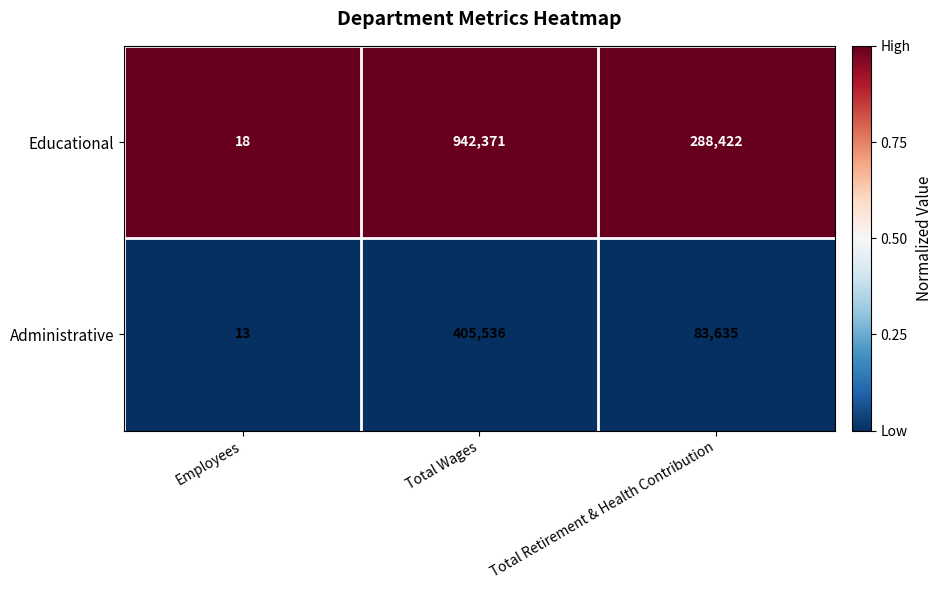

Reading left to right, what are all the values shown in this chart?

Educational: 18	942371	288422
Administrative: 13	405536	83635